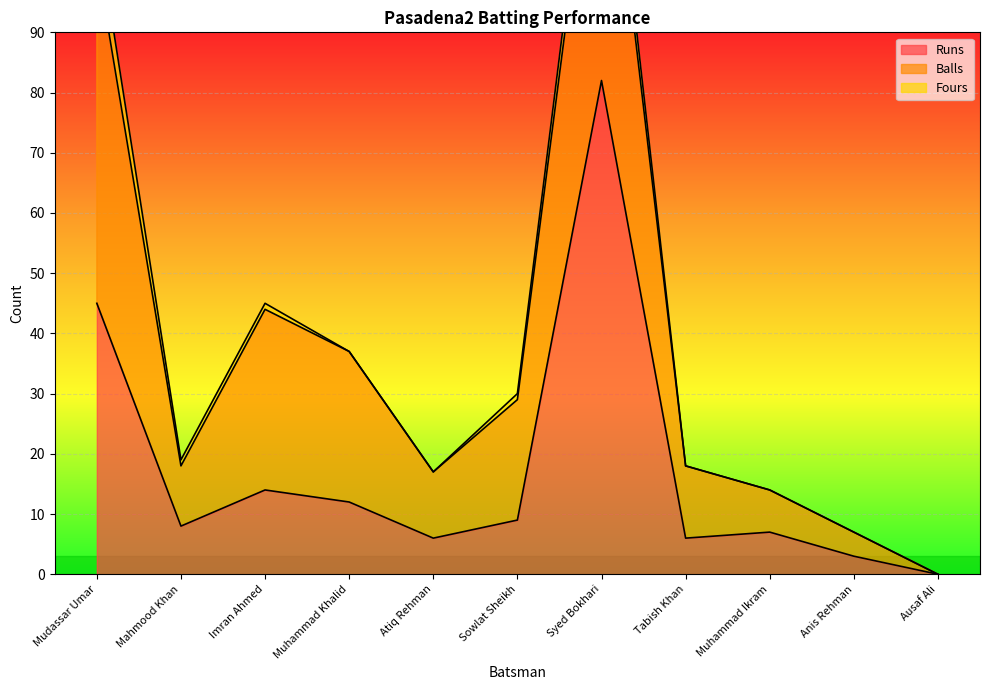

What are all the series names shown in the legend?

Runs, Balls, Fours